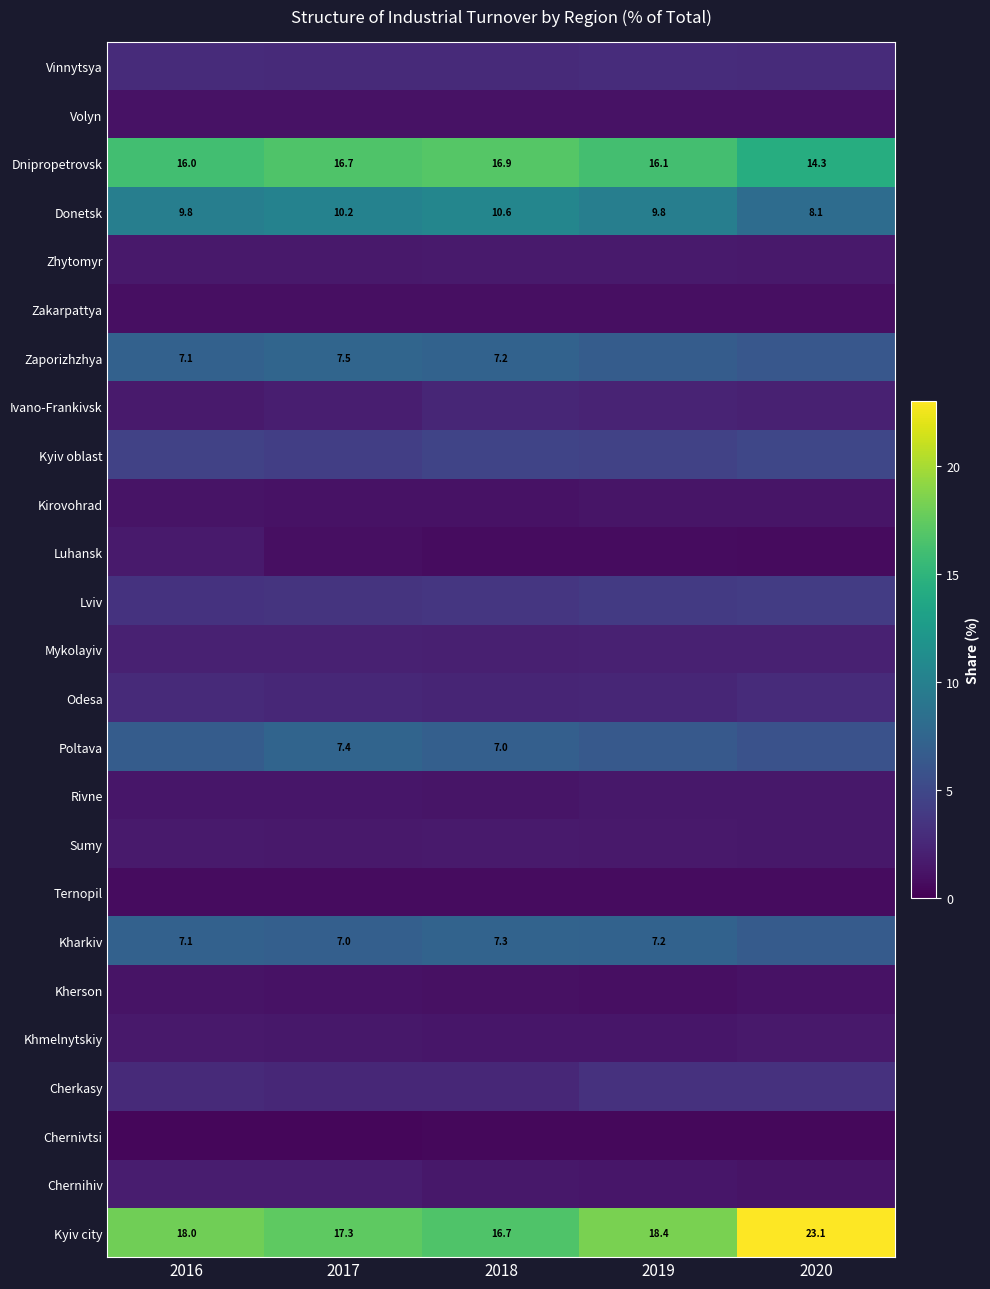

The Poltava series shows 7.4 at 2017. True or false?

True